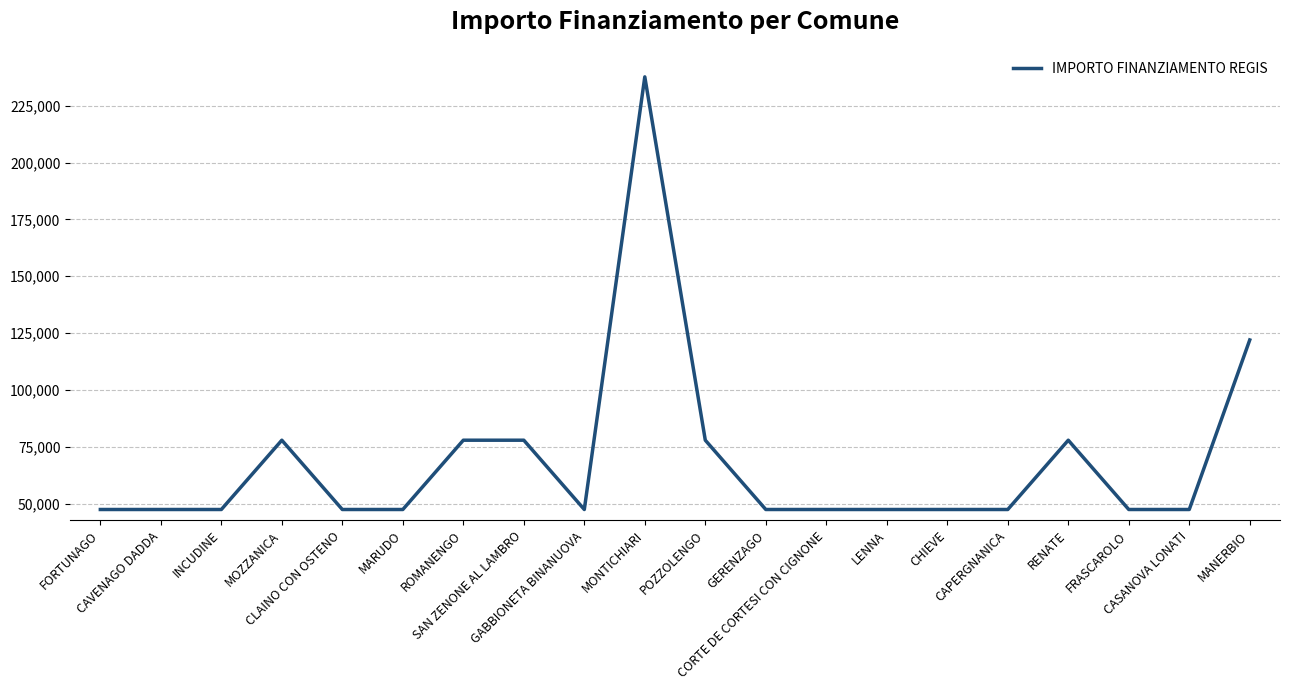

Read the value at ROMANENGO.

77897